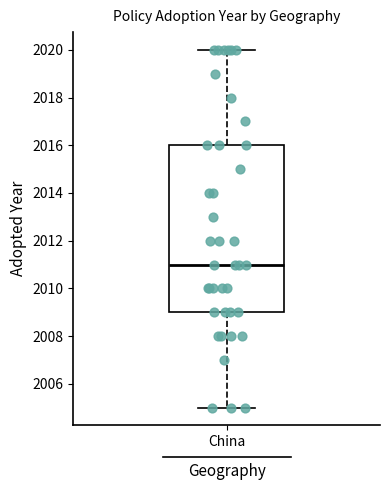

Read this box plot against the y-axis: the position of the median line, the range covered by the box, and the ends of both whiskers. The values are not printed on the chart, so give them approximately, as read against the axis.

median 2011, box 2009 to 2016, whiskers 2005 to 2020